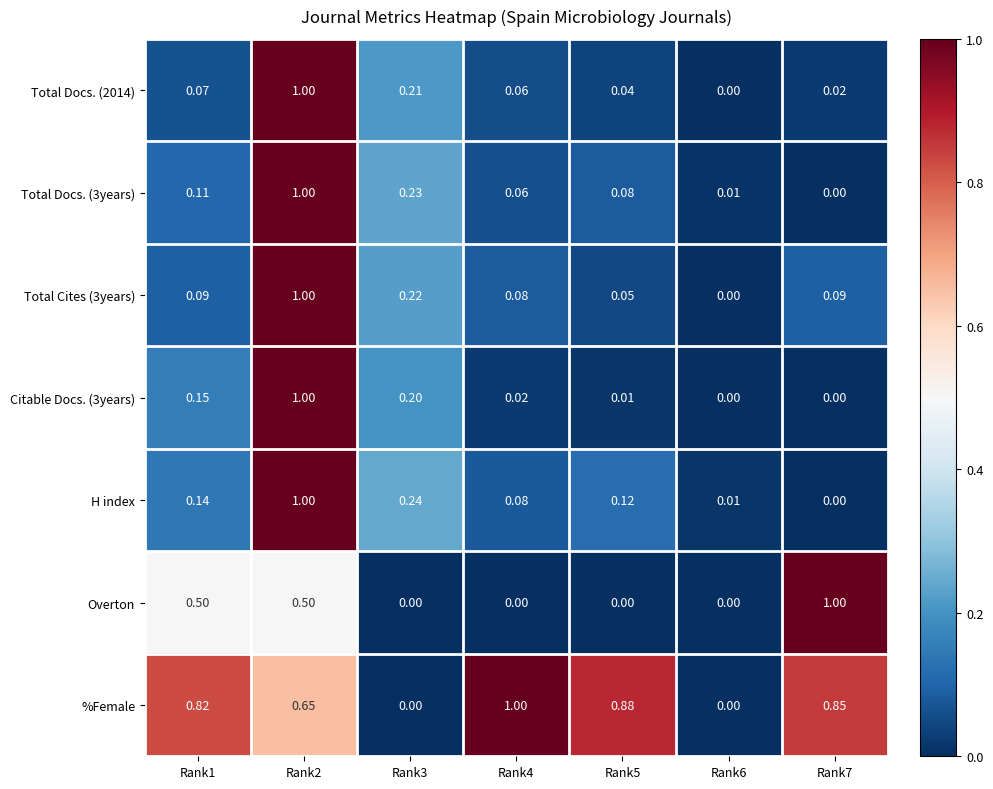

Between Rank1 and Rank4, which series saw the biggest shift?

Overton